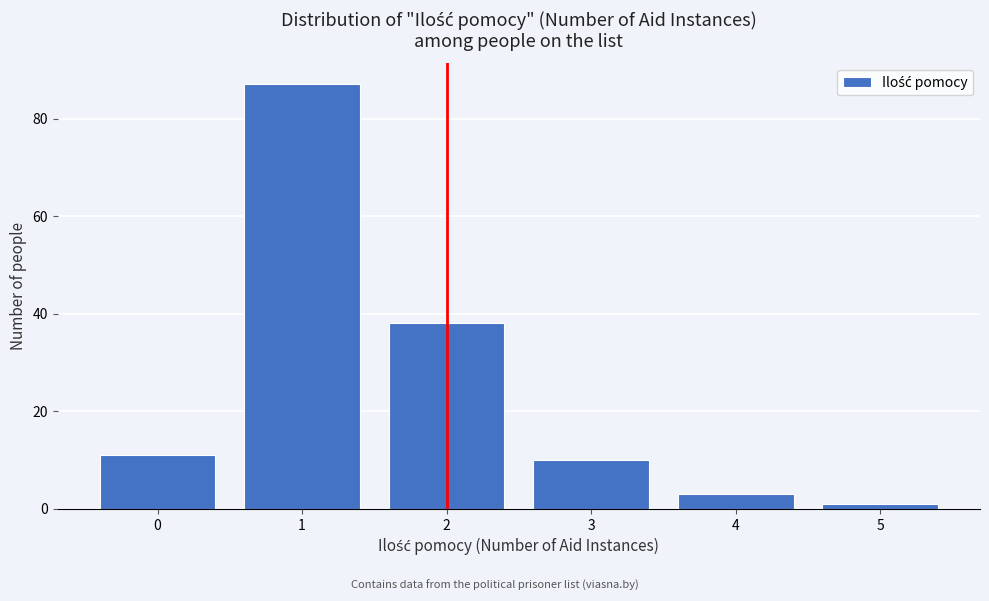

Reading left to right, extract all data points from this chart.

0=11	1=87	2=38	3=10	4=3	5=1